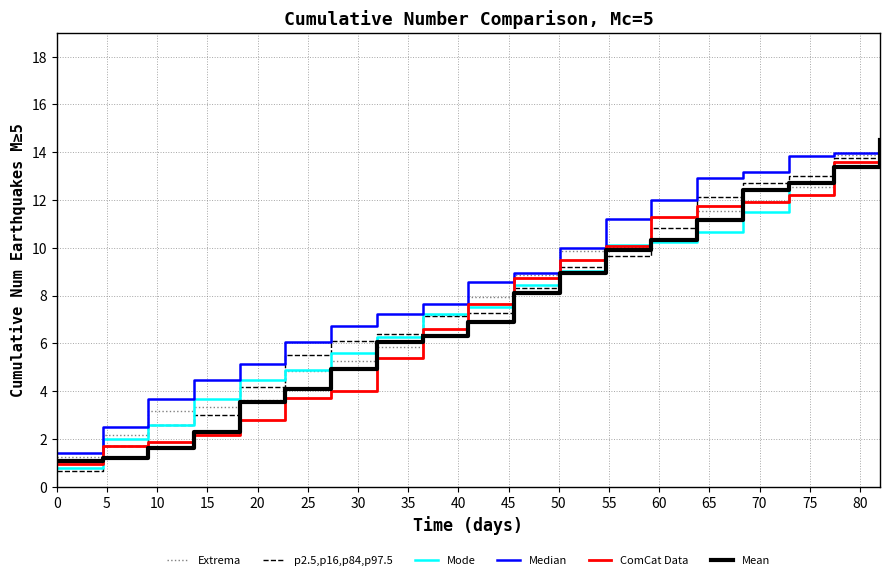

What is the maximum value for p2.5,p16,p84,p97.5?

14.5